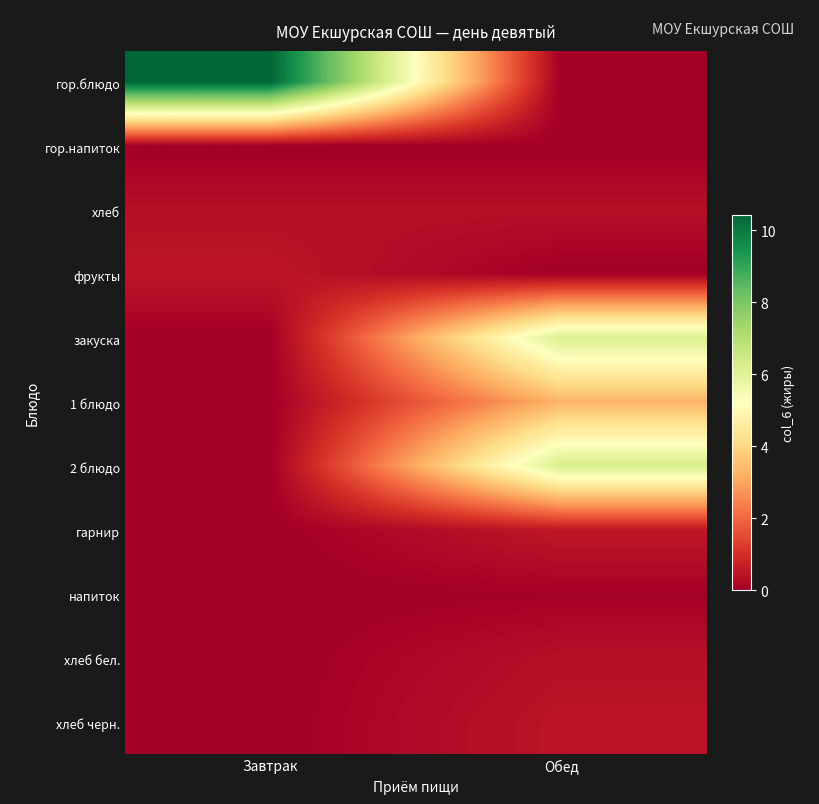

Which category has the highest value across all series?

Завтрак